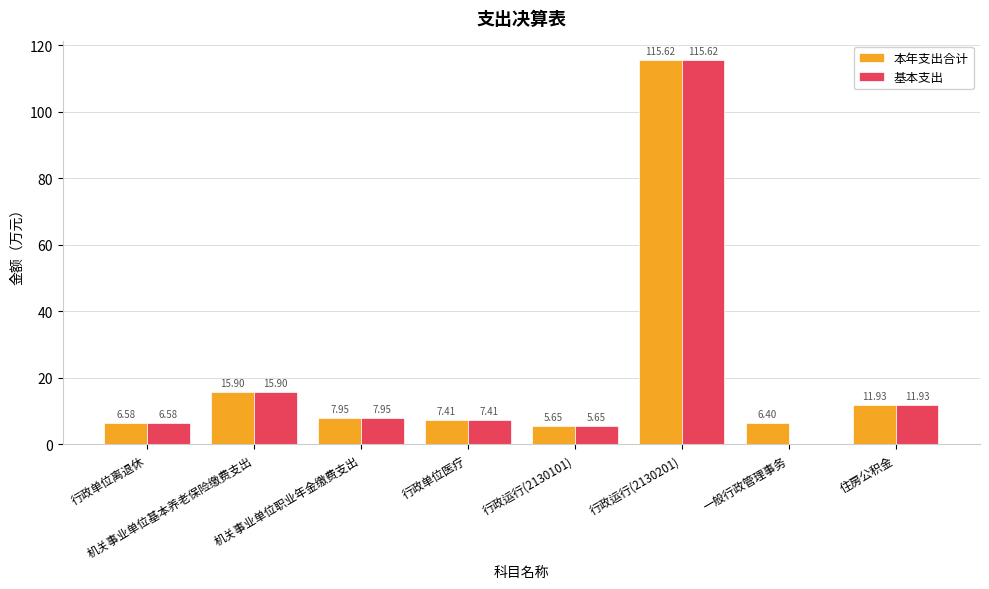

At which label does 基本支出 first exceed 7?

机关事业单位基本养老保险缴费支出